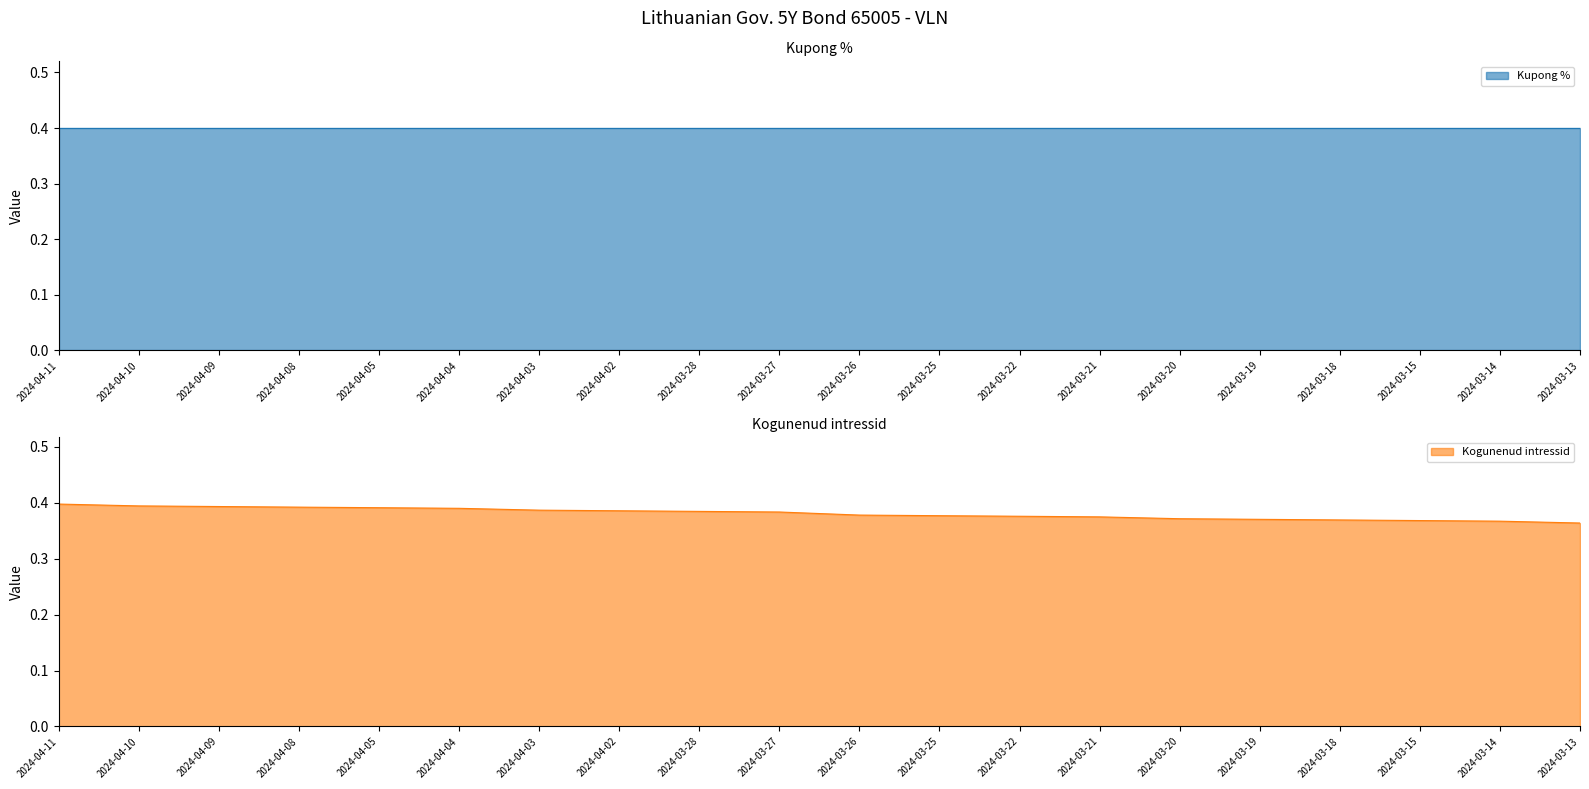

Count the values in the range 0 to 1.

20